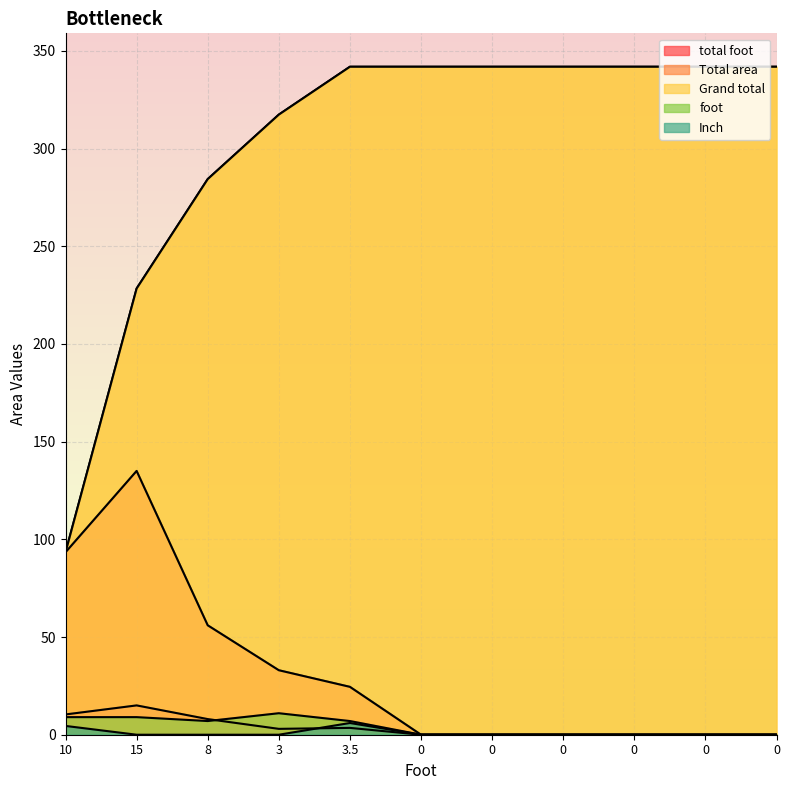

What is the sum of all foot values?

43.0